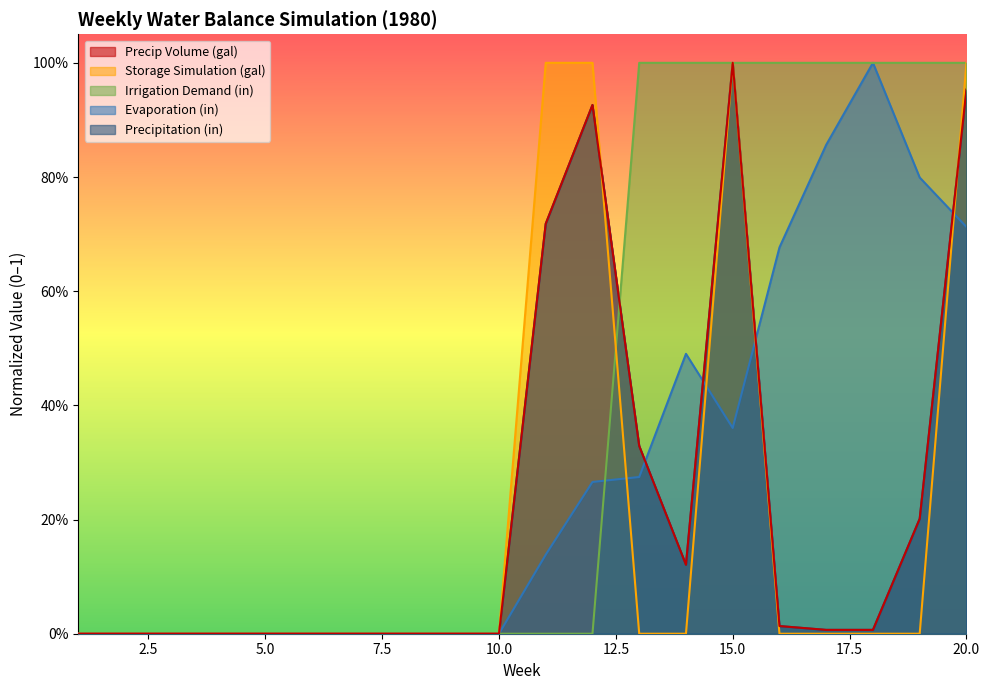

Reading right to left, what are all the values shown in this chart?

Precipitation (in): 20=1.0	19=0.2	18=0.0	17=0.0	16=0.0	15=1.0	14=0.1	13=0.3	12=0.9	11=0.7	10=0.0	9=0.0	8=0.0	7=0.0	6=0.0	5=0.0	4=0.0	3=0.0	2=0.0	1=0.0
Evaporation (in): 20=0.7	19=0.8	18=1.0	17=0.9	16=0.7	15=0.4	14=0.5	13=0.3	12=0.3	11=0.1	10=0.0	9=0.0	8=0.0	7=0.0	6=0.0	5=0.0	4=0.0	3=0.0	2=0.0	1=0.0
Irrigation Demand (in): 20=1.0	19=1.0	18=1.0	17=1.0	16=1.0	15=1.0	14=1.0	13=1.0	12=0.0	11=0.0	10=0.0	9=0.0	8=0.0	7=0.0	6=0.0	5=0.0	4=0.0	3=0.0	2=0.0	1=0.0
Storage Simulation (gal): 20=1.0	19=0.0	18=0.0	17=0.0	16=0.0	15=1.0	14=0.0	13=0.0	12=1.0	11=1.0	10=0.0	9=0.0	8=0.0	7=0.0	6=0.0	5=0.0	4=0.0	3=0.0	2=0.0	1=0.0
Precip Volume (gal): 20=1.0	19=0.2	18=0.0	17=0.0	16=0.0	15=1.0	14=0.1	13=0.3	12=0.9	11=0.7	10=0.0	9=0.0	8=0.0	7=0.0	6=0.0	5=0.0	4=0.0	3=0.0	2=0.0	1=0.0